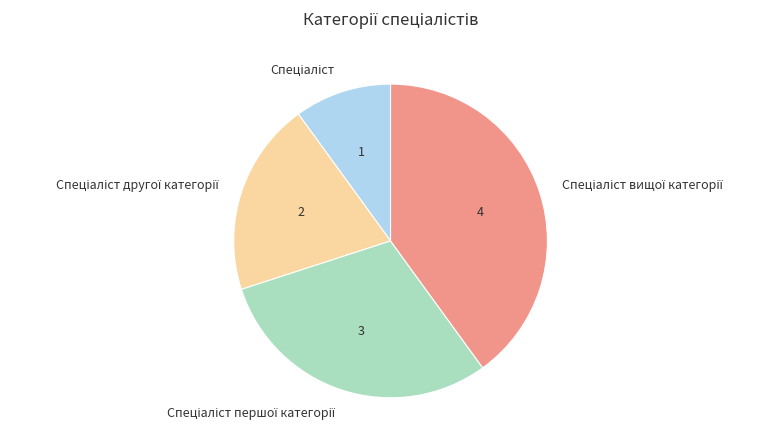

Does any single category account for the majority?

No